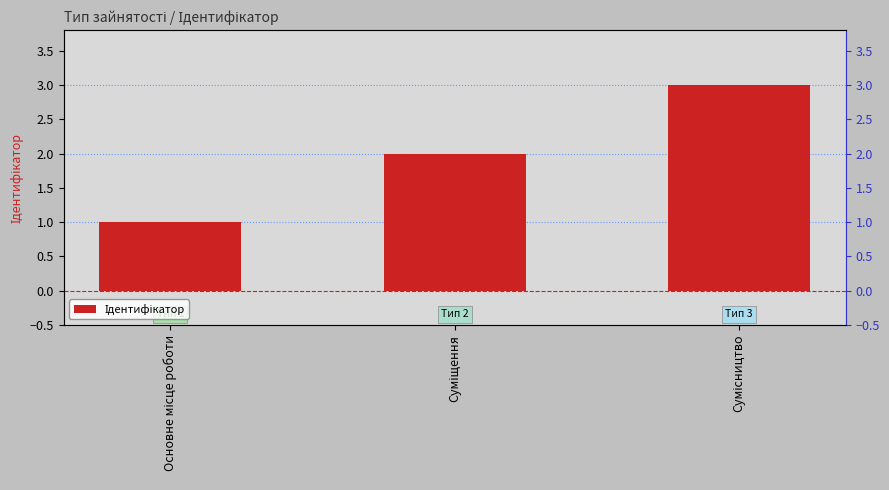

What is the change in value from Суміщення to Сумісництво?

+1